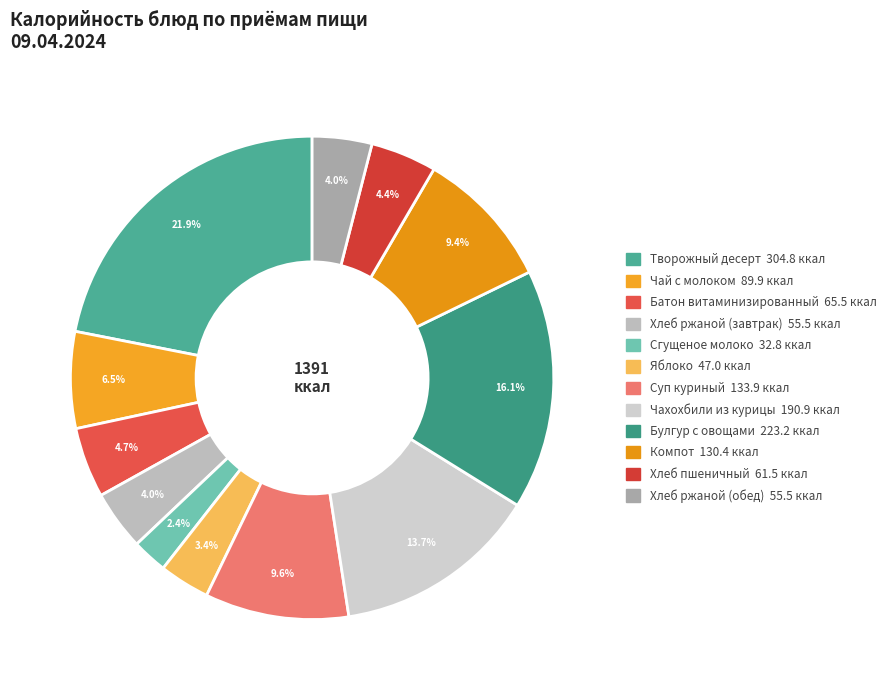

Combined, what portion of the pie is Компот and Суп куриный?

19.0%